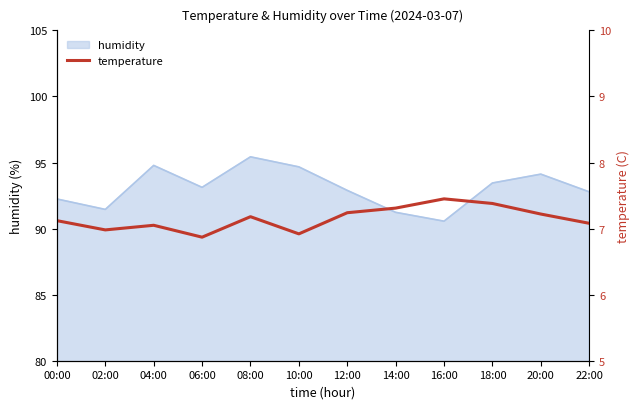

At which category does the chart reach its minimum across all series?

06:00